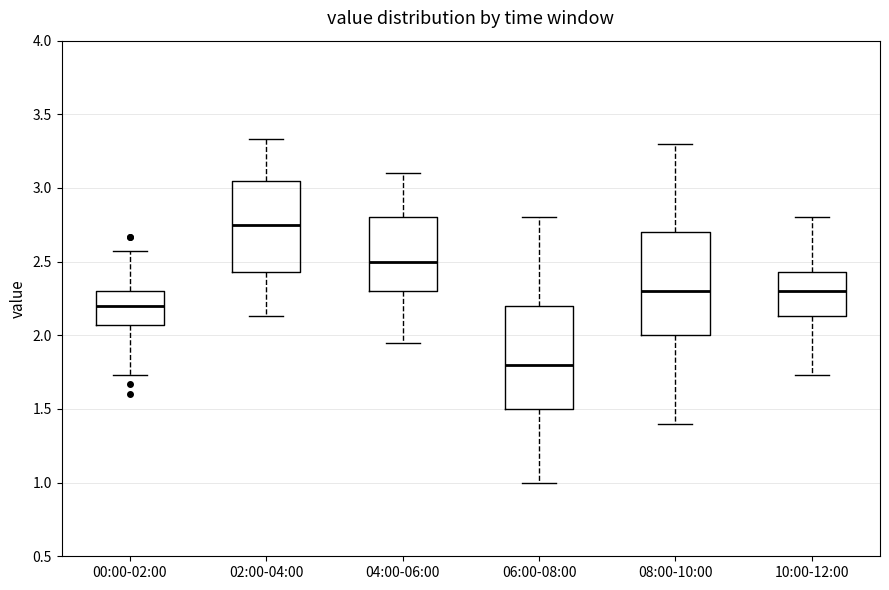

Reading left to right, transcribe this box plot: for each box, give where its median line is, the range the box spans, and where its two whiskers end, as read against the y-axis. The values are not printed on the chart, so give them approximately, as read against the axis.

00:00-02:00: median 2.20, box 2.05 to 2.30, whiskers 1.75 to 2.55
02:00-04:00: median 2.75, box 2.45 to 3.05, whiskers 2.15 to 3.35
04:00-06:00: median 2.50, box 2.30 to 2.80, whiskers 1.95 to 3.10
06:00-08:00: median 1.80, box 1.50 to 2.20, whiskers 1.00 to 2.80
08:00-10:00: median 2.30, box 2.00 to 2.70, whiskers 1.40 to 3.30
10:00-12:00: median 2.30, box 2.15 to 2.45, whiskers 1.75 to 2.80